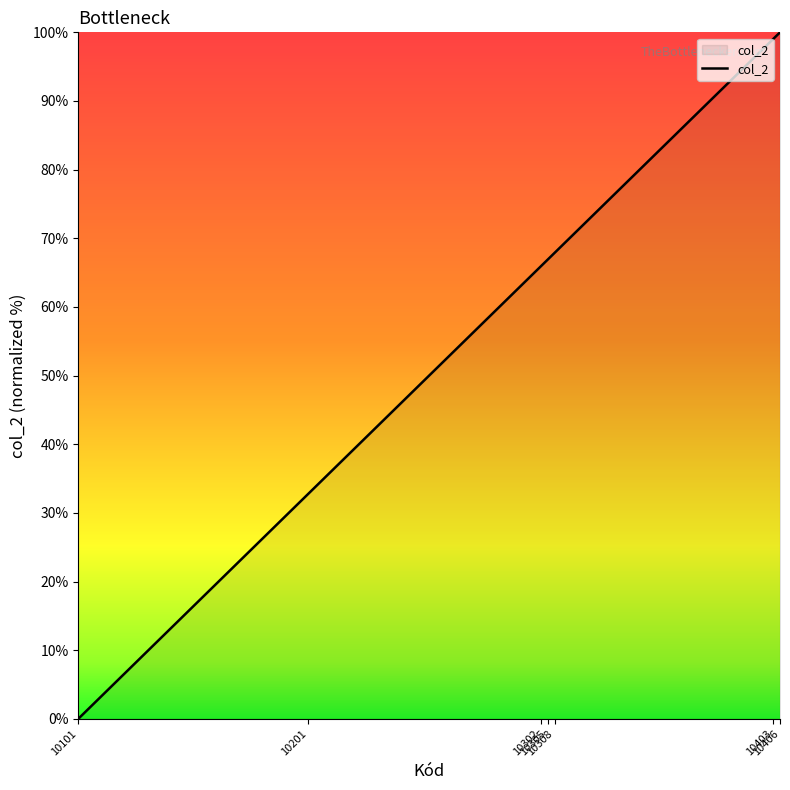

What is the difference between the maximum and minimum values?

100.0